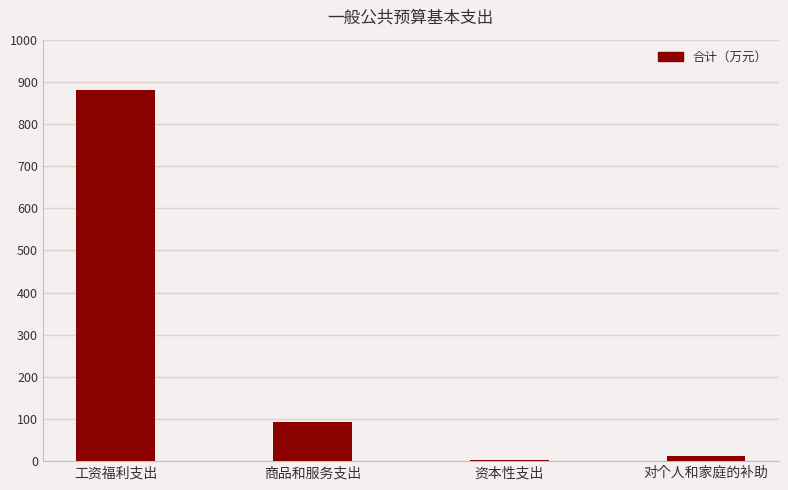

What is the maximum value shown in the chart?

880.0